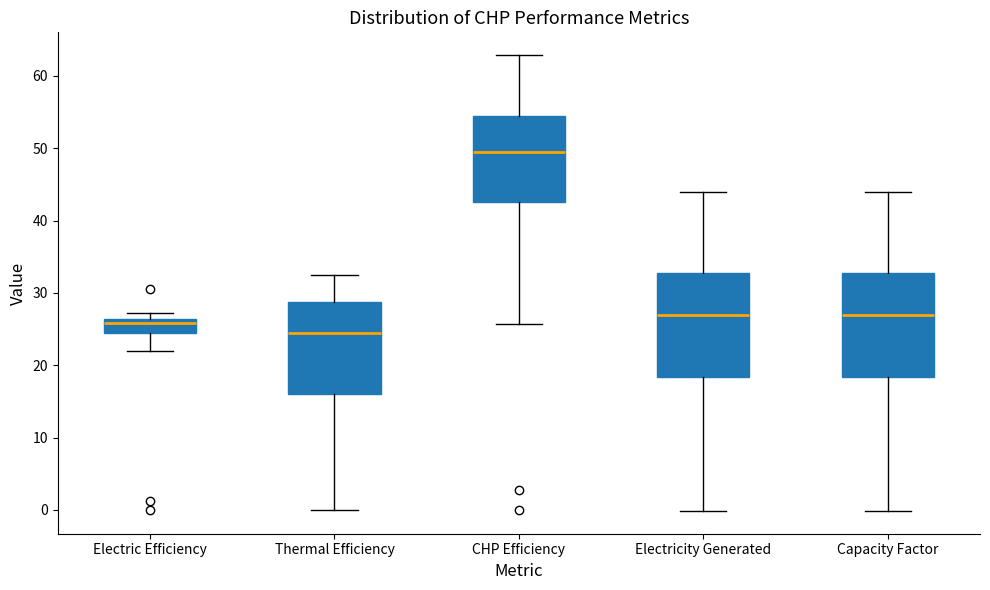

Reading left to right, read every box against the y-axis: the position of its median line, the range the box covers, and the ends of its whiskers. The values are not printed on the chart, so give them approximately, as read against the axis.

Electric Efficiency: median 26 (just below the box's upper edge), box 24 to 26, whiskers 22 to 27
Thermal Efficiency: median 25, box 16 to 29, whiskers 0 to 33
CHP Efficiency: median 49, box 43 to 54, whiskers 26 to 63
Electricity Generated: median 27, box 18 to 33, whiskers 0 to 44
Capacity Factor: median 27, box 18 to 33, whiskers 0 to 44